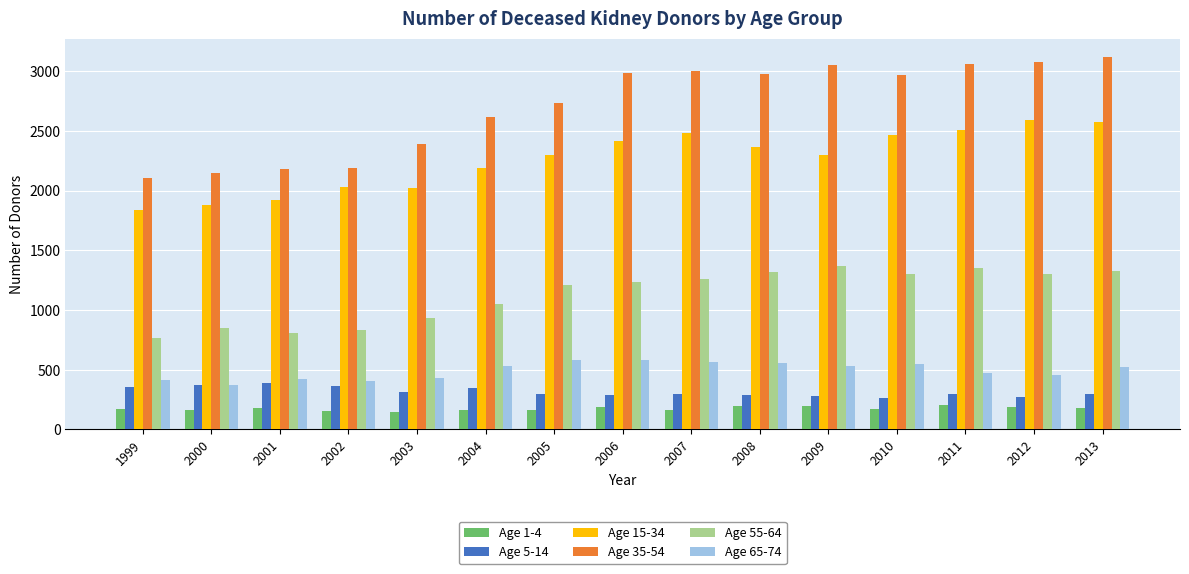

What is the difference between the second highest and minimum values in the Age 15-34 series?

743